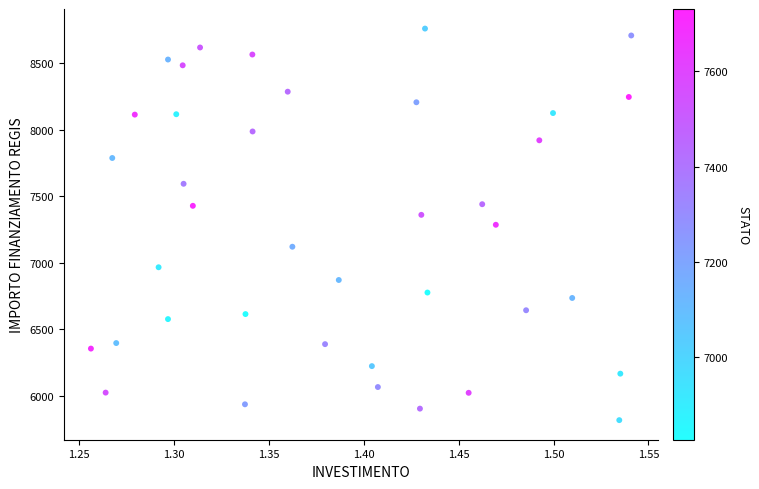

What is the range of X values (max minus min)?

0.3